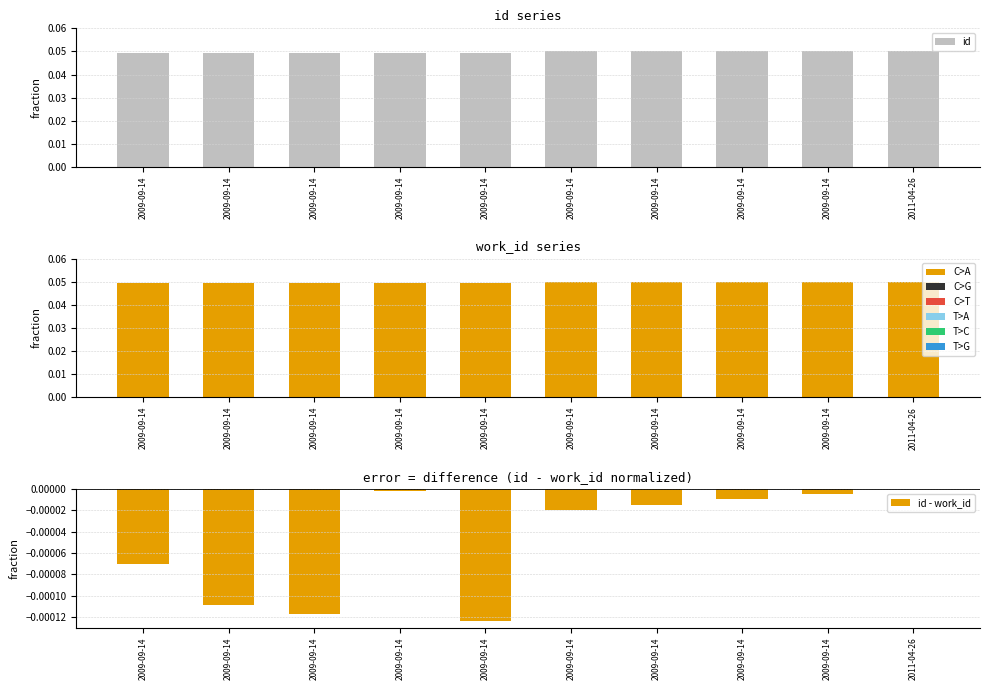

What is the total value across all series at 2009-09-14?

0.1